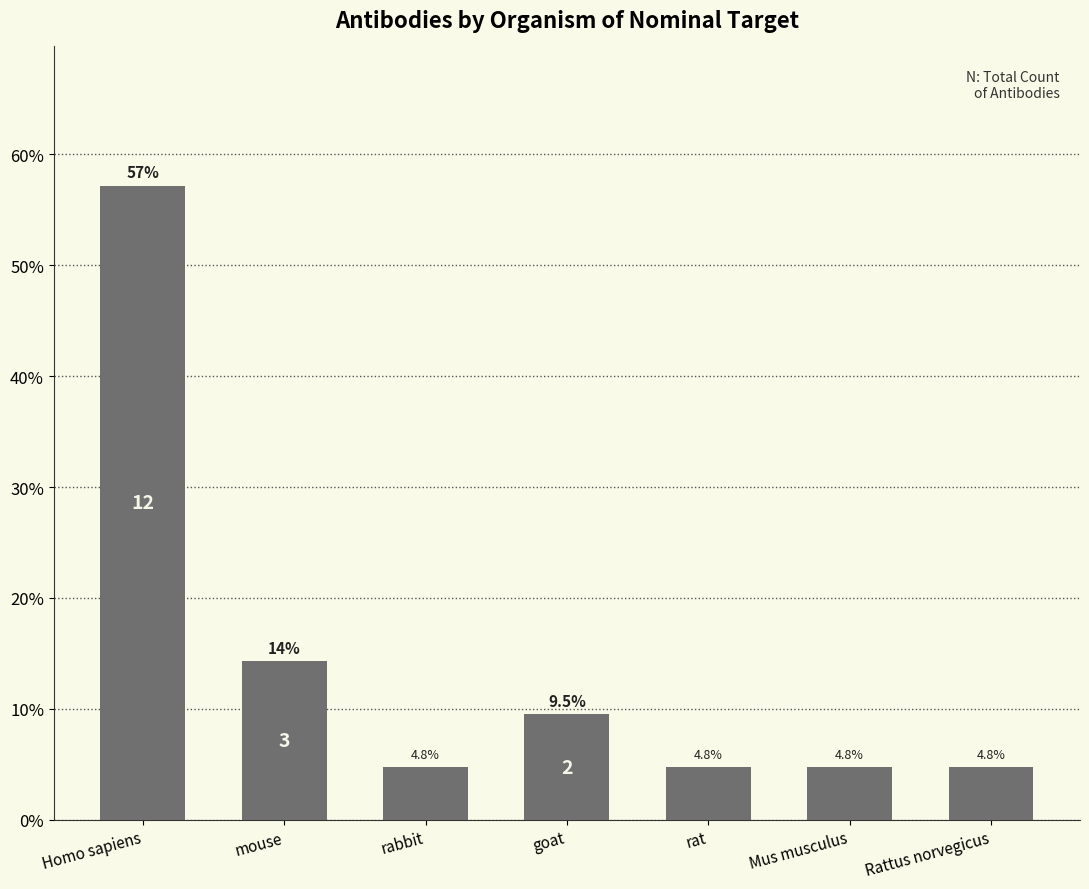

What is the average value?

14.3